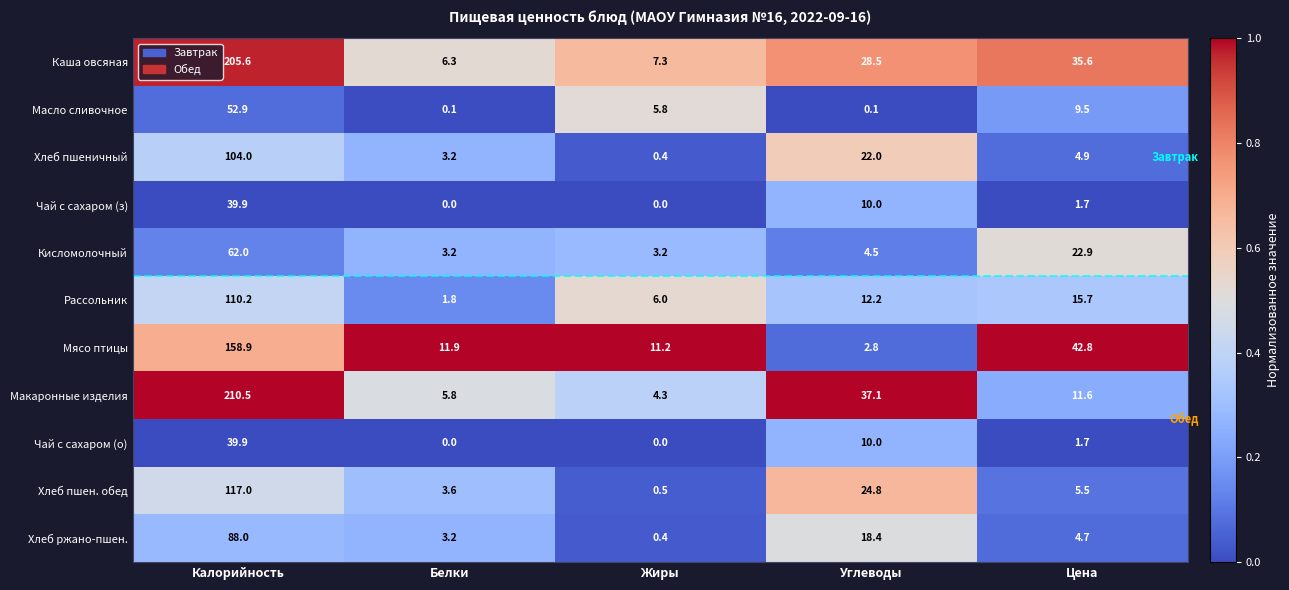

Rank the categories by Хлеб ржано-пшен. value from highest to lowest.

Калорийность, Углеводы, Цена, Белки, Жиры